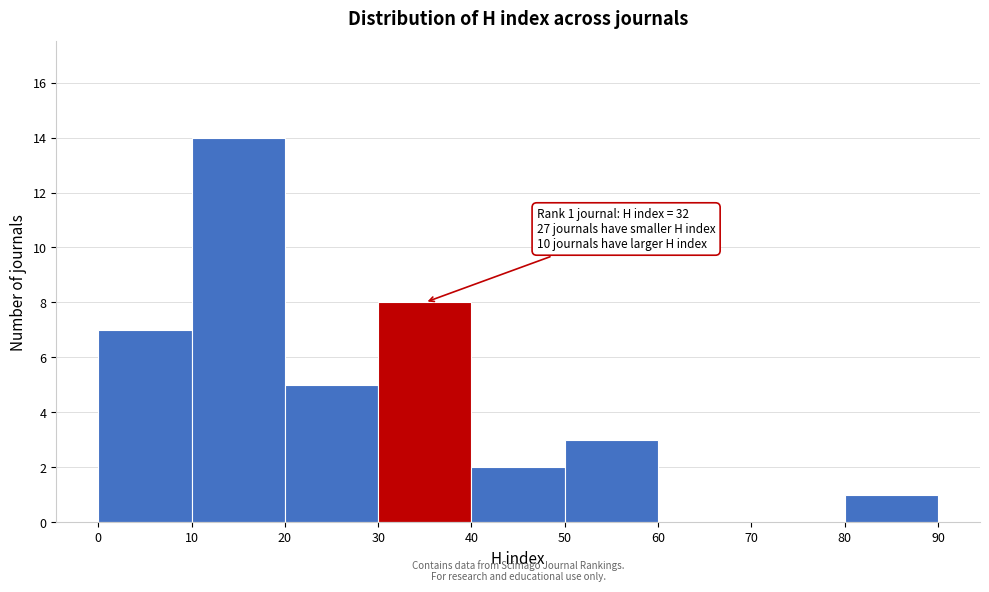

Over which range of the x-axis is the bar tallest?

10 to 20